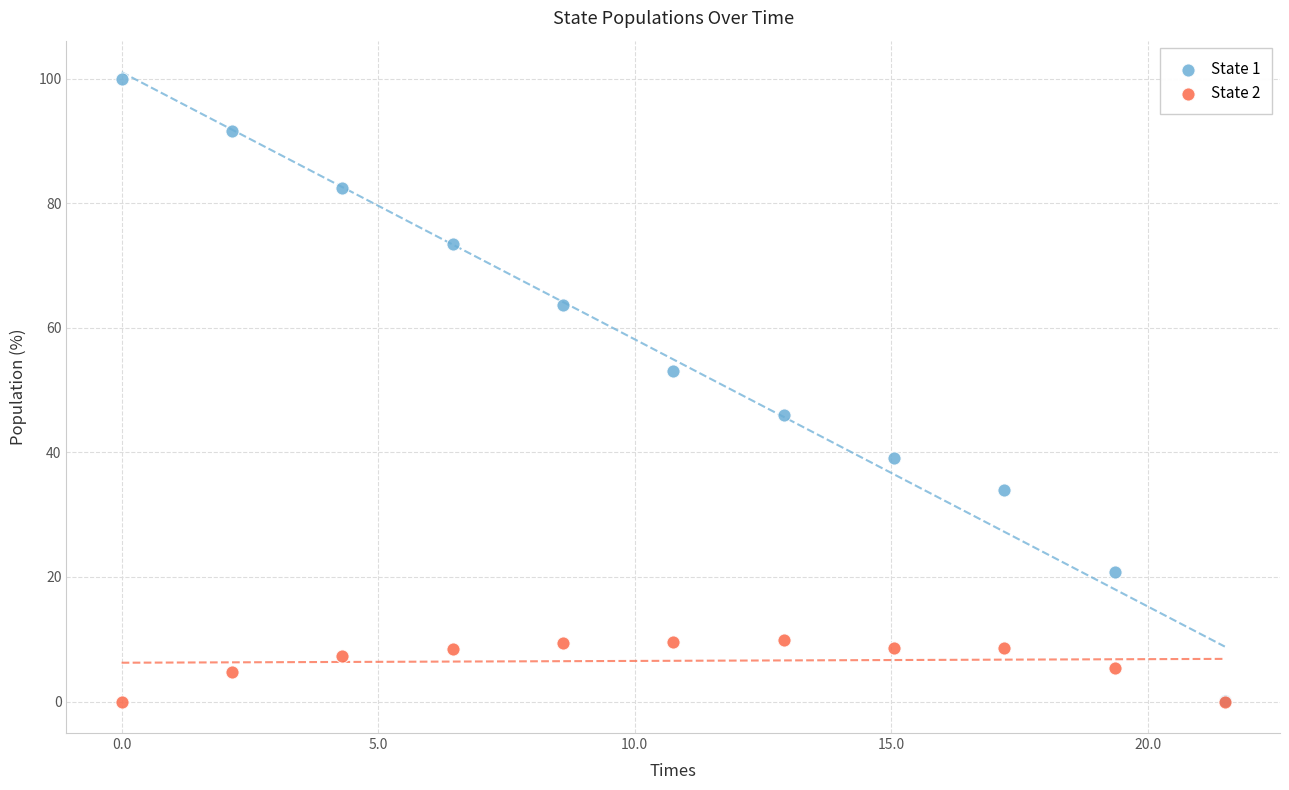

Which series contains the highest Y value?

State 1